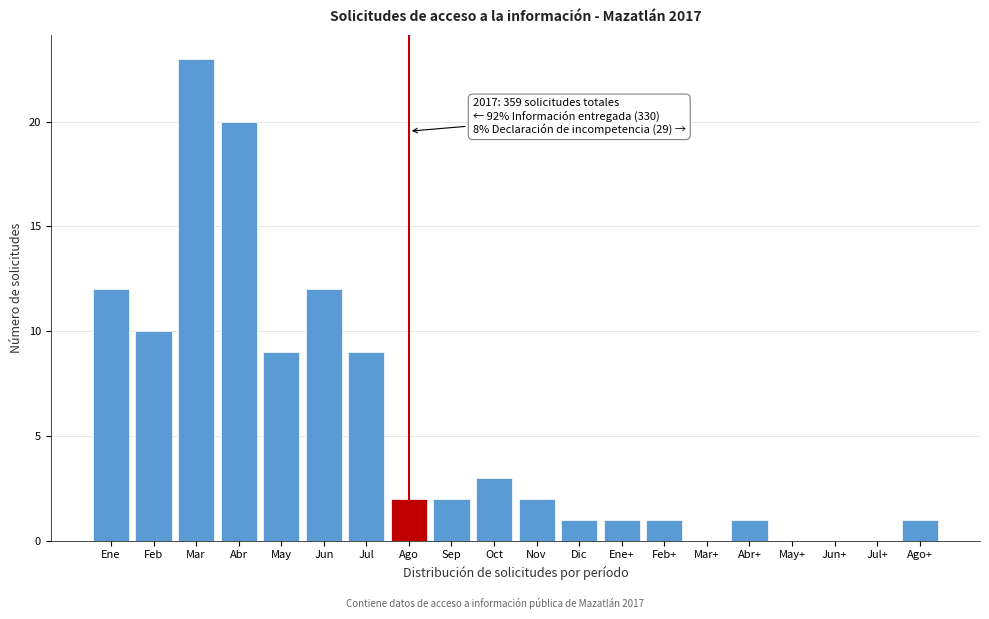

Reading right to left, transcribe all the data shown in this chart.

Ago+=1	Jul+=0	Jun+=0	May+=0	Abr+=1	Mar+=0	Feb+=1	Ene+=1	Dic=1	Nov=2	Oct=3	Sep=2	Ago=2	Jul=9	Jun=12	May=9	Abr=20	Mar=23	Feb=10	Ene=12